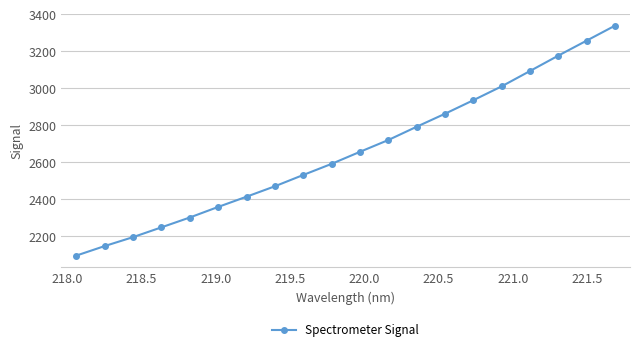

What is the smallest value displayed?

2094.2